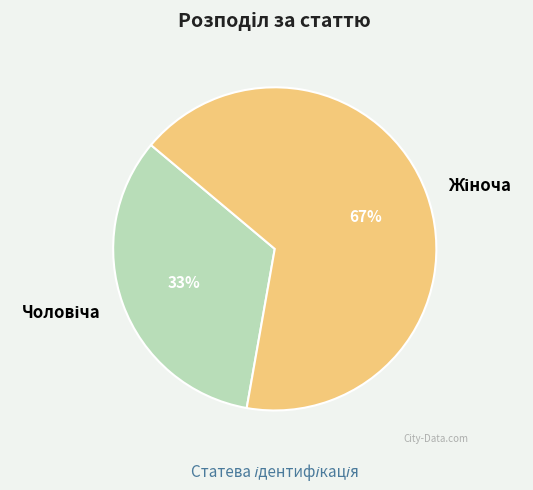

To the nearest percent, what is the average slice percentage?

50%